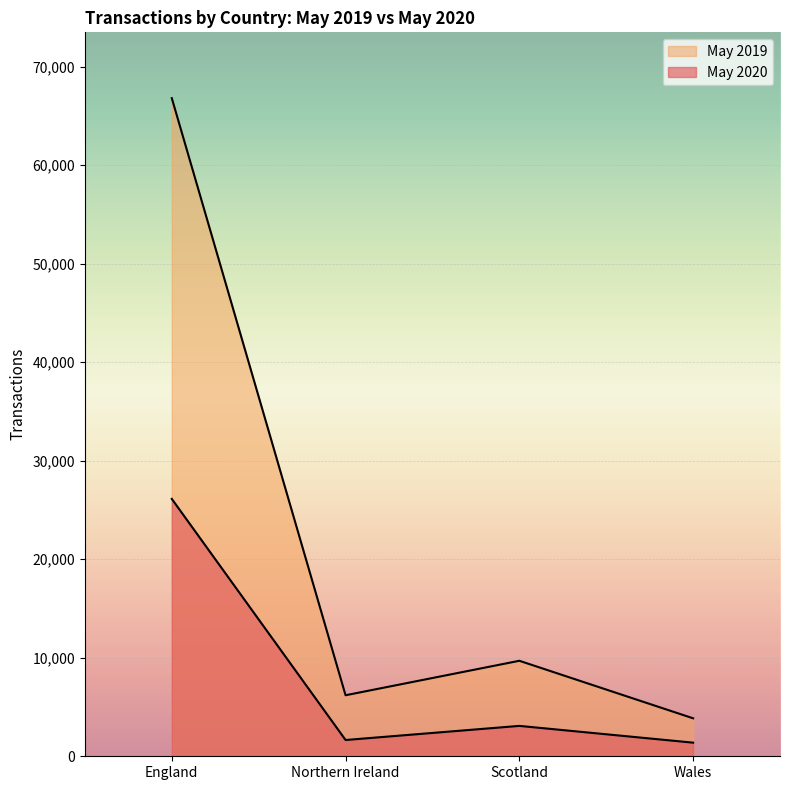

At which category does May 2020 reach its first local valley?

Northern Ireland